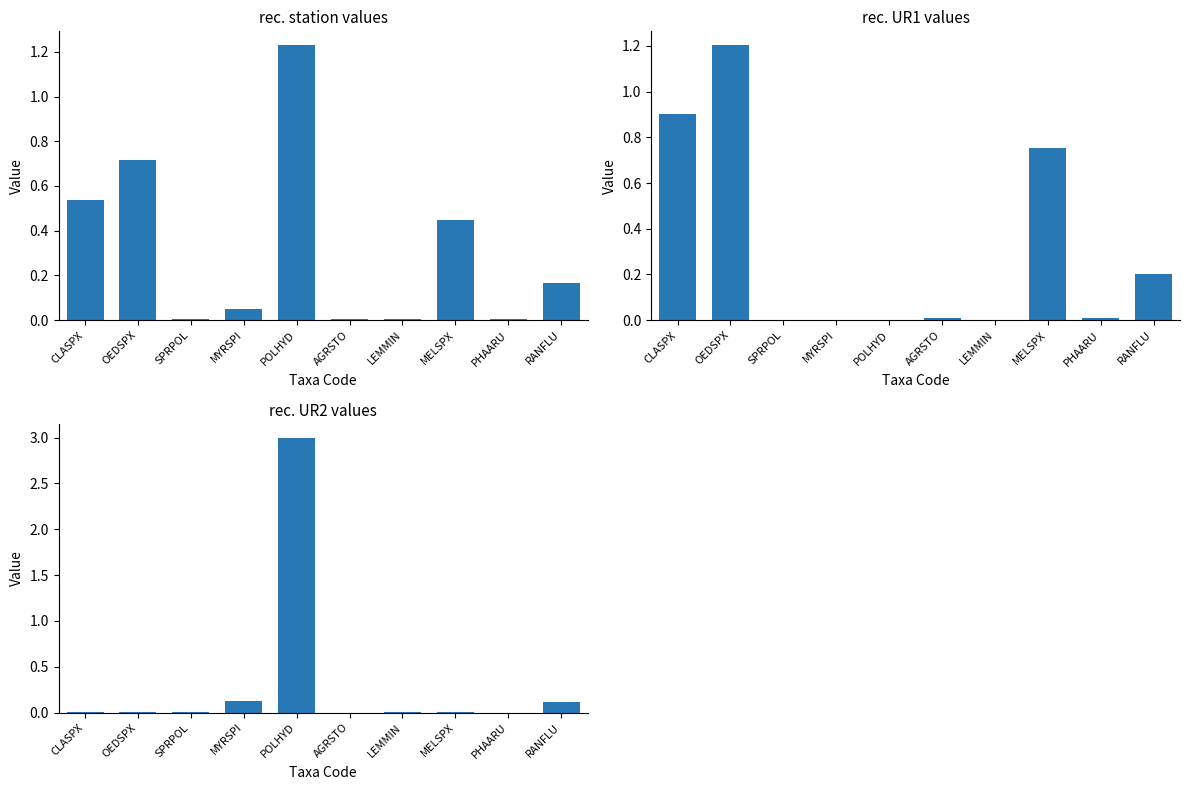

The rec. station (col_5) series shows 1.2 at POLHYD. True or false?

True